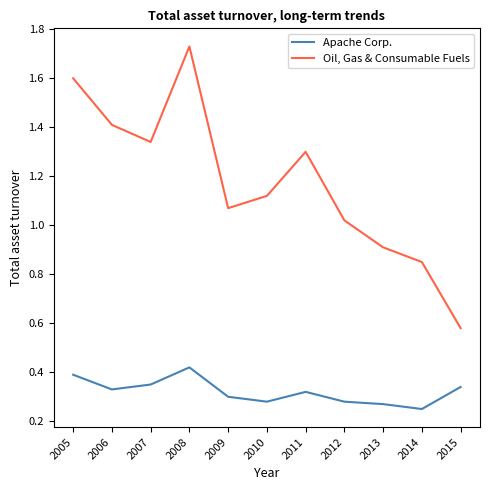

Rank the series by their maximum value, from lowest to highest.

Apache Corp., Oil, Gas & Consumable Fuels